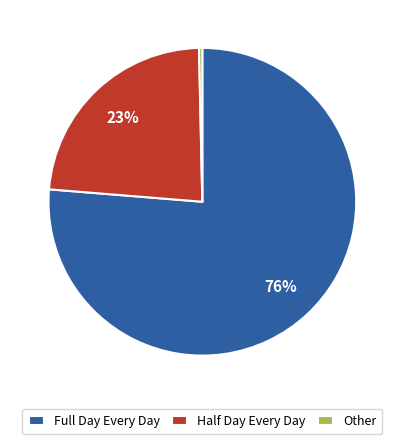

Count the number of slices in the pie.

3